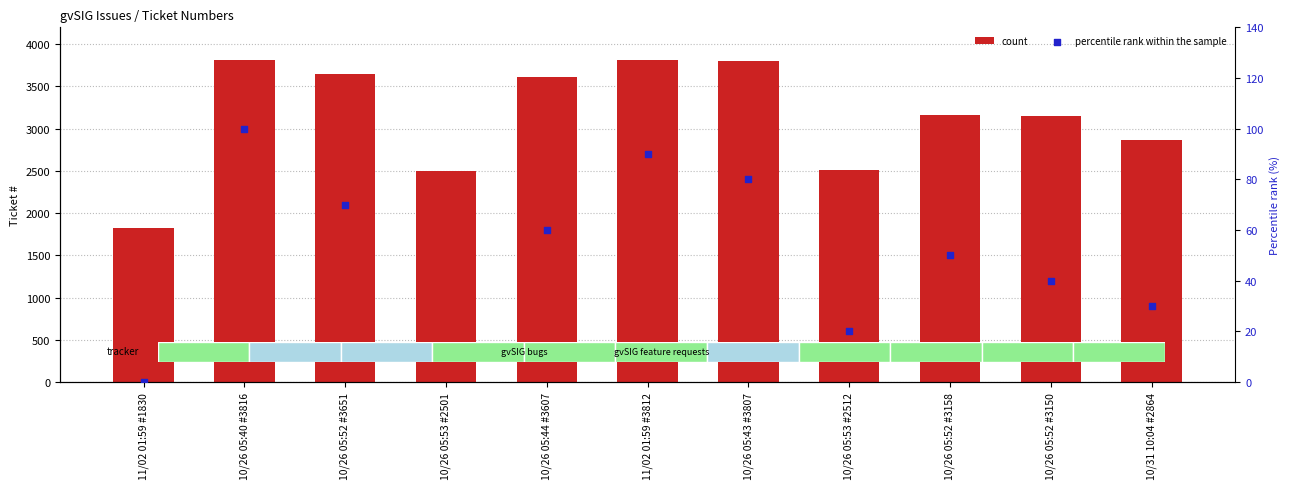

Is the value of percentile rank within the sample at 10/26 05:53 #2512 greater than the value of count at 10/26 05:52 #3651?

No